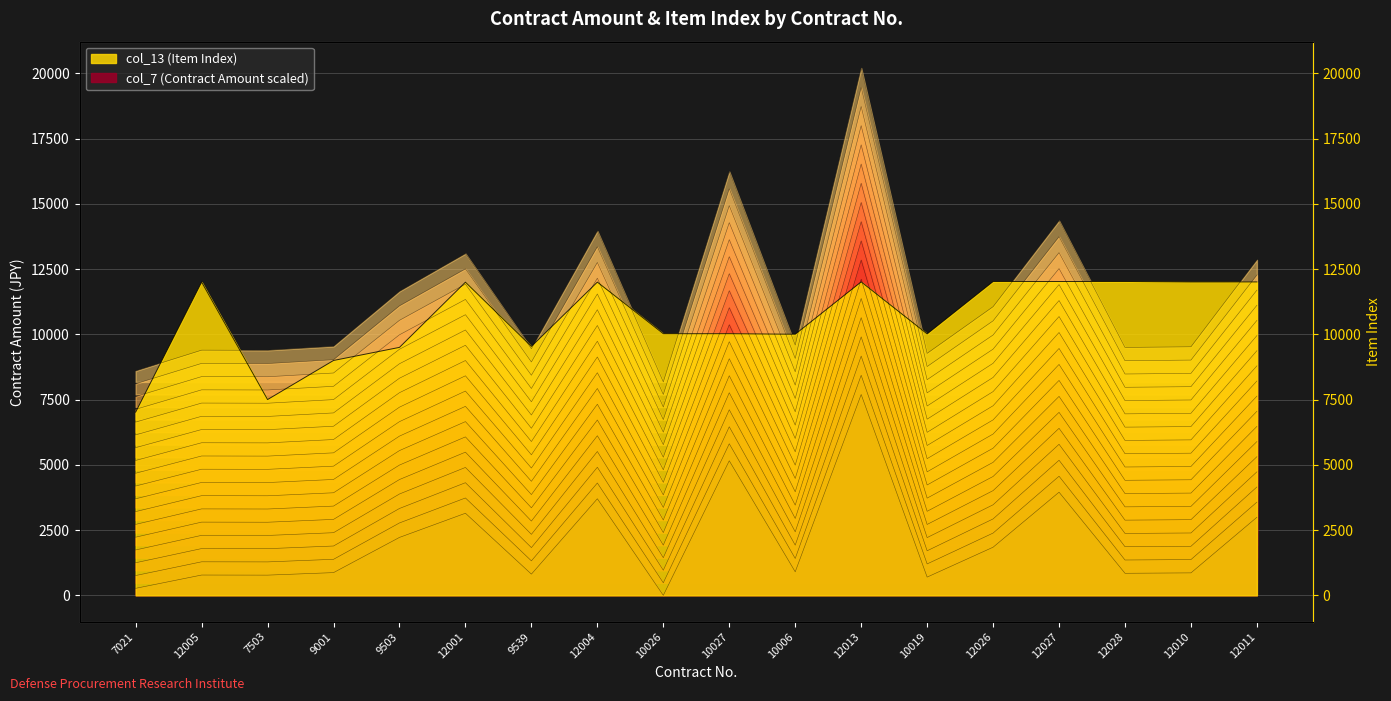

Between 12026 and 12011, which series saw the biggest shift?

col_7